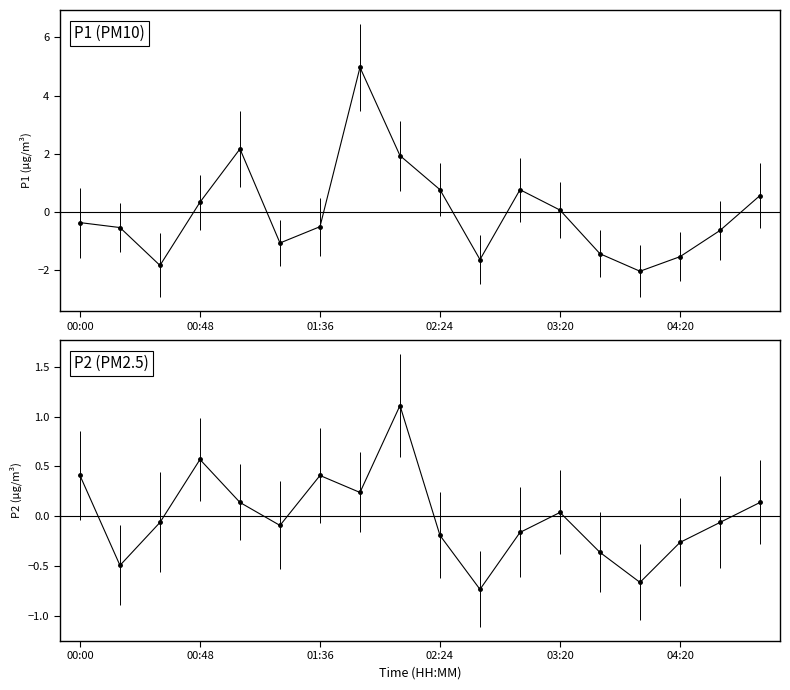

Is this an area chart (filled region under the line)?

No